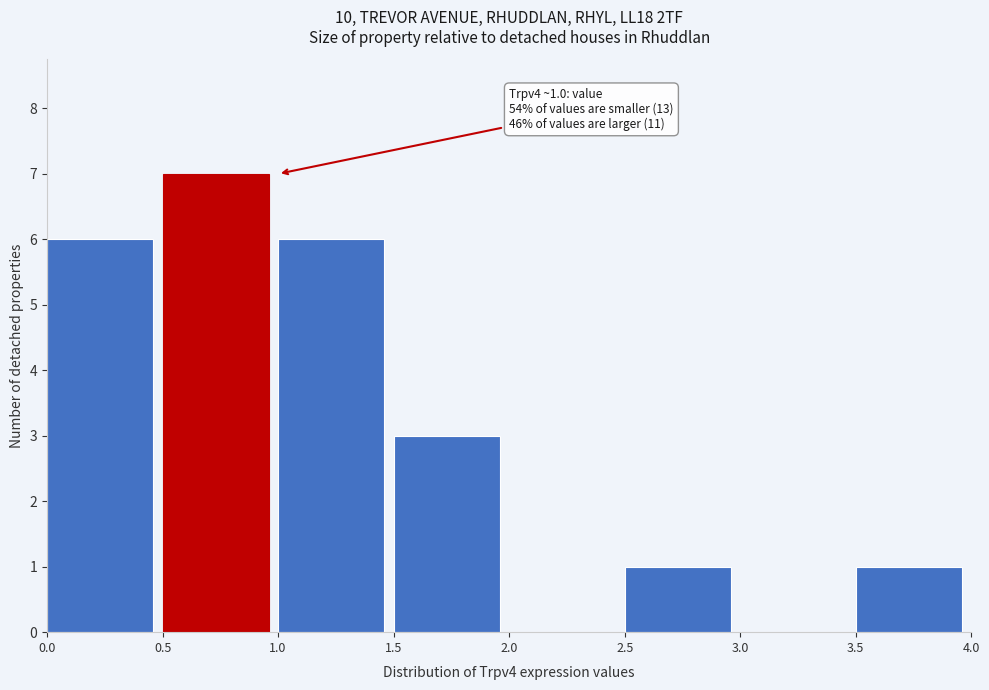

Over which range of the x-axis is the bar tallest?

0.5 to 1.0